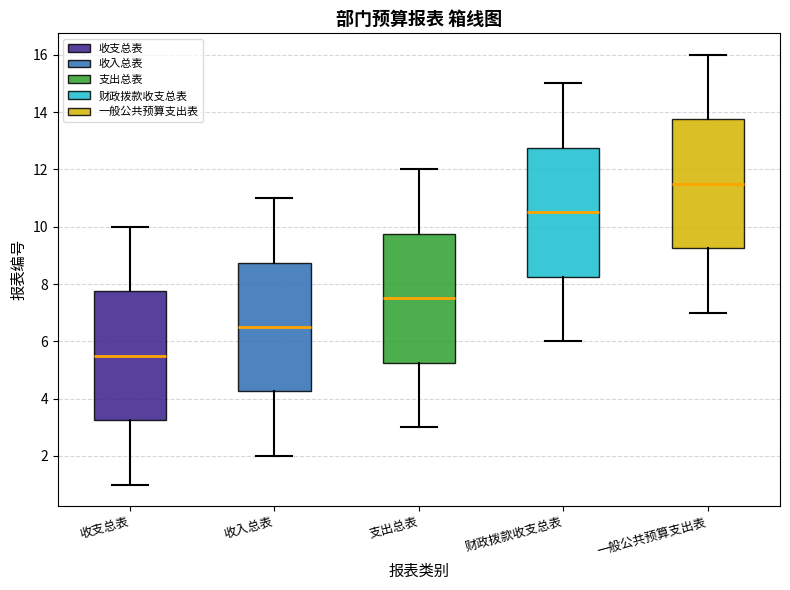

Which box's median line is the highest?

一般公共预算支出表